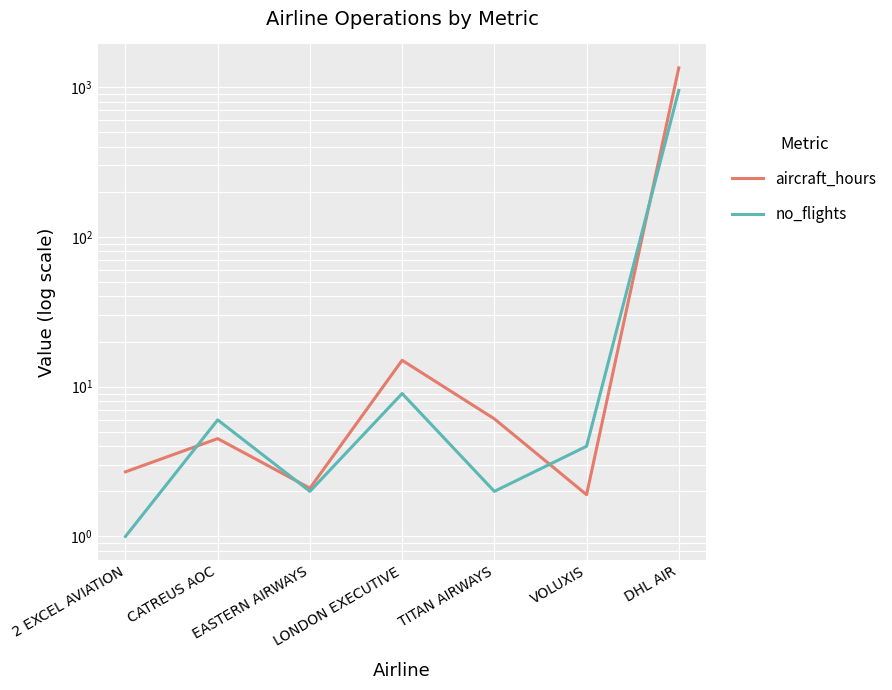

How many times do aircraft_hours and no_flights cross each other?

4